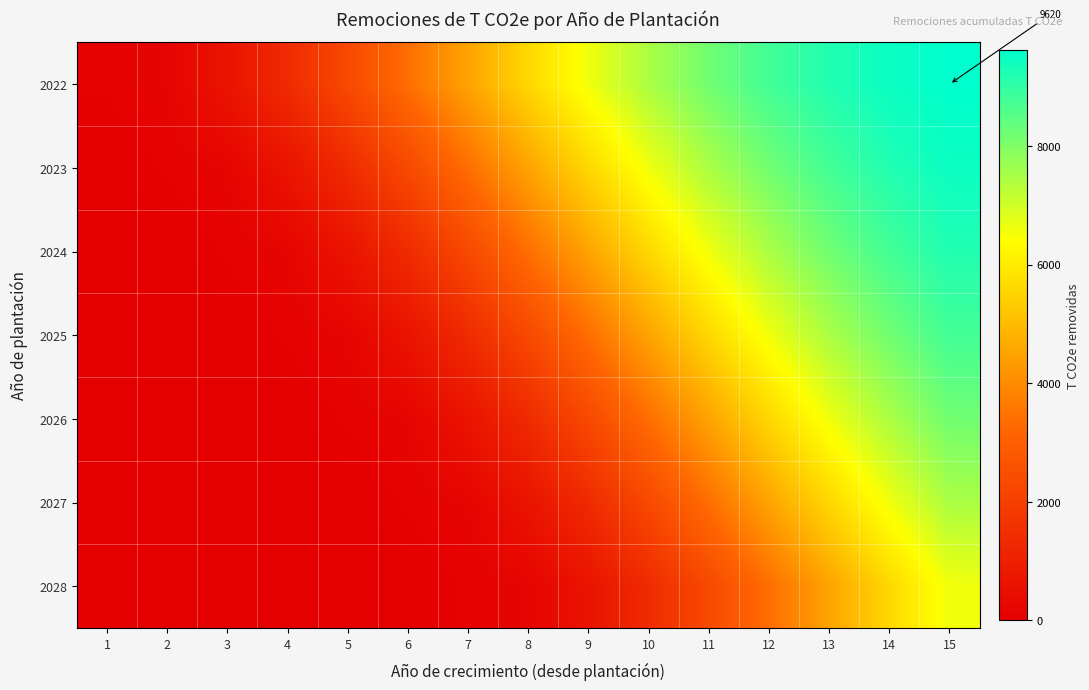

Which category has the lowest value across all series?

1